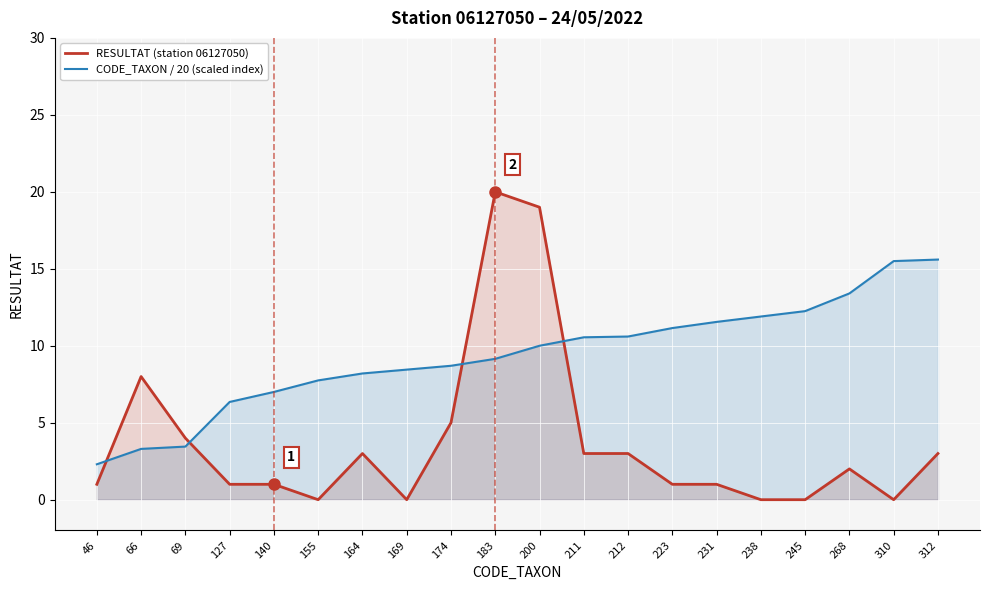

What is the sum of the CODE_TAXON / 20 (scaled index) values at 169 and 310?

23.9